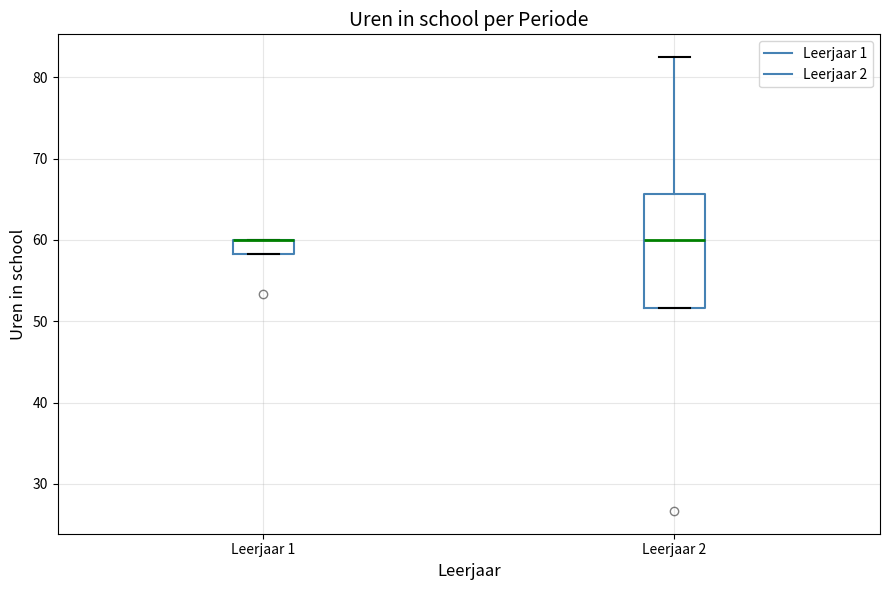

Comparing the boxes themselves (not the whiskers), which one is the tallest?

Leerjaar 2